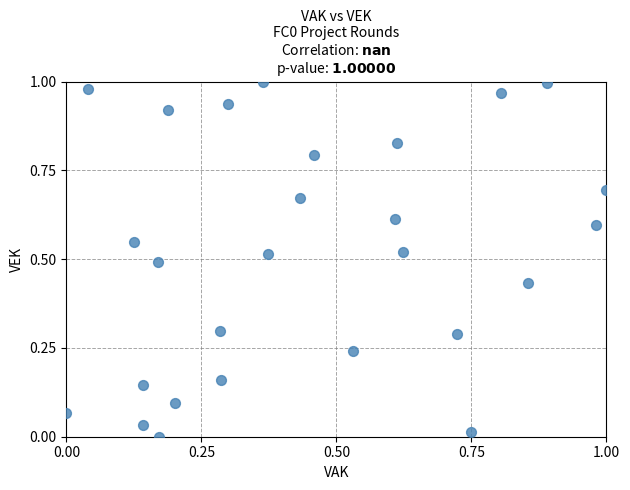

How many data points are displayed?

27